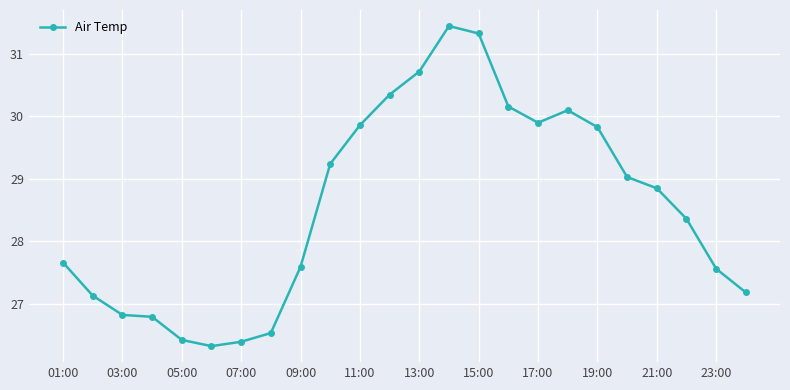

What is the value of the 10th point from the left?

29.2